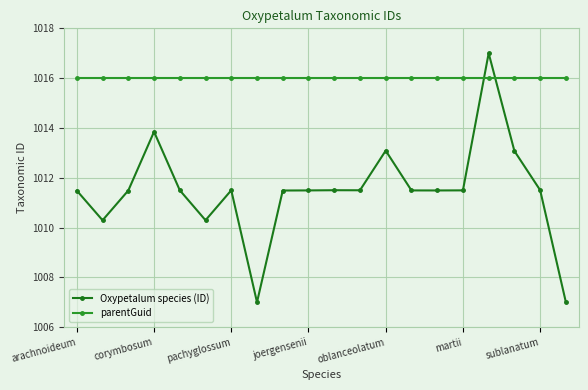

Is this an area chart (filled region under the line)?

No